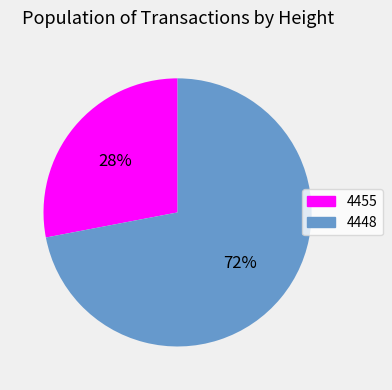

Which category accounts for the majority?

4448